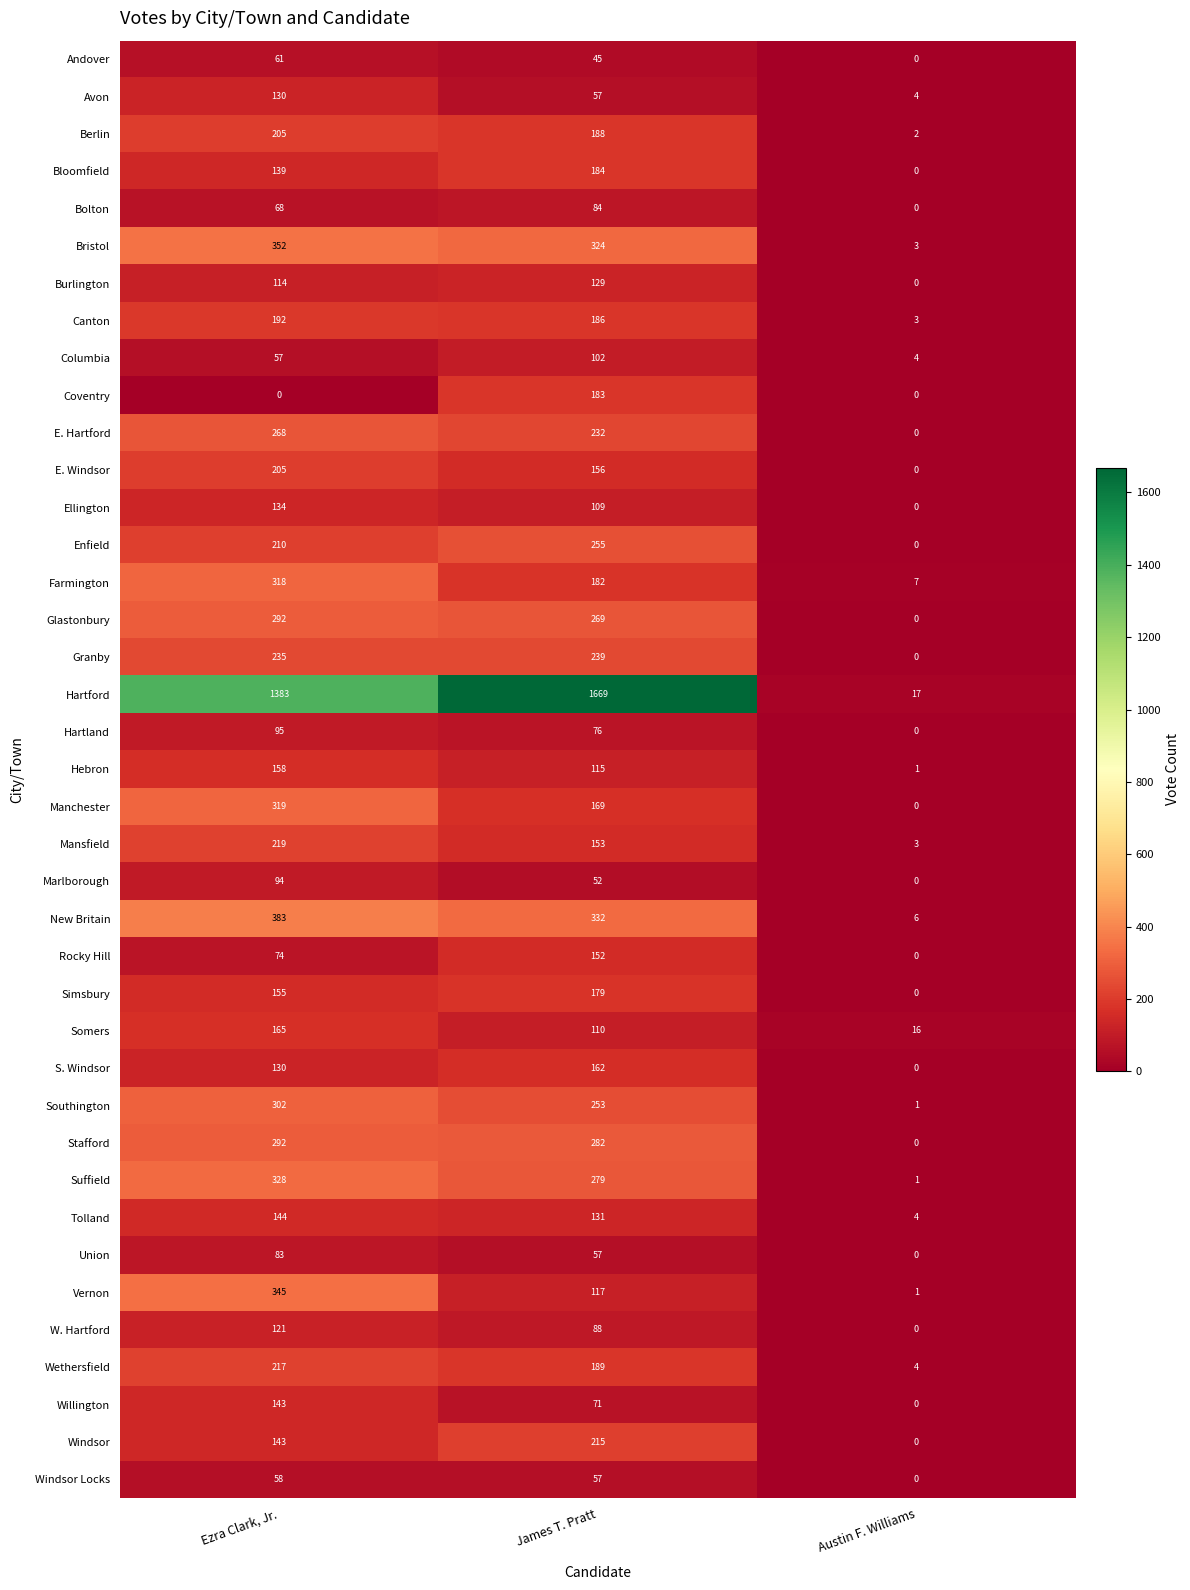

Which category has the highest value across all series?

James T. Pratt